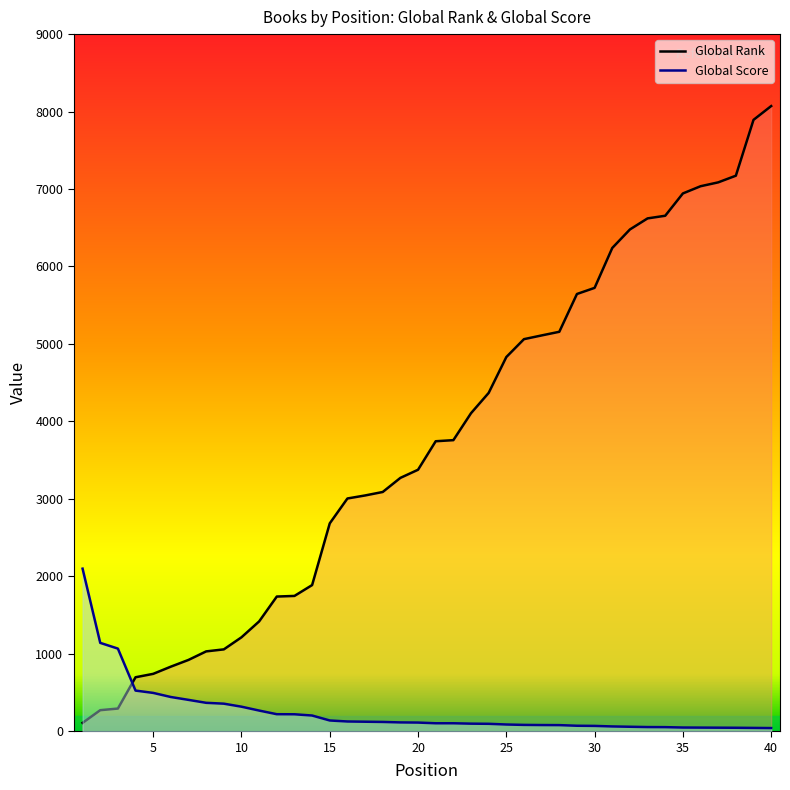

Where does the Global Rank series first go above 3744?

22